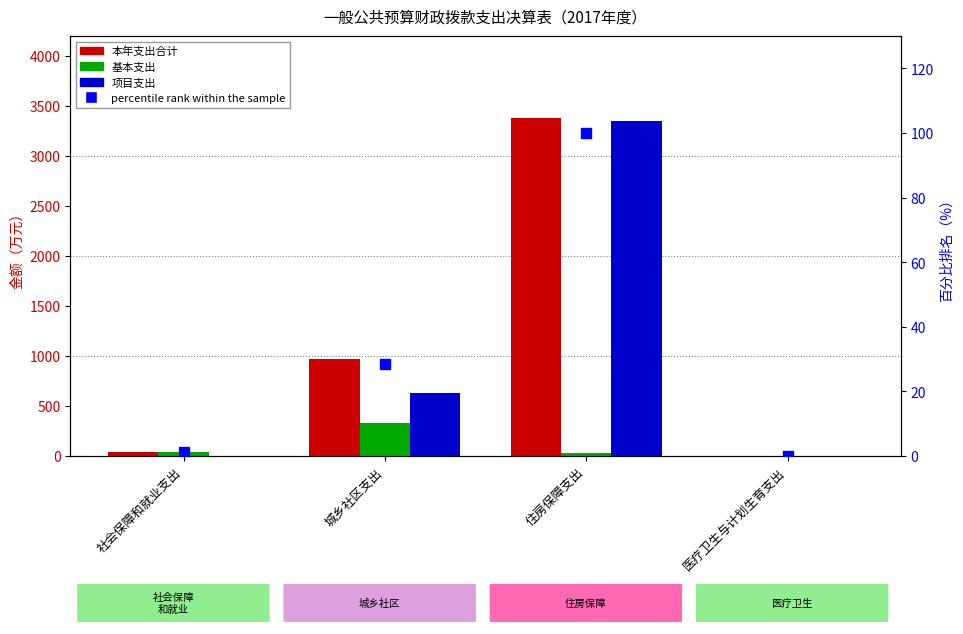

Which series has the widest spread of Y values?

本年支出合计